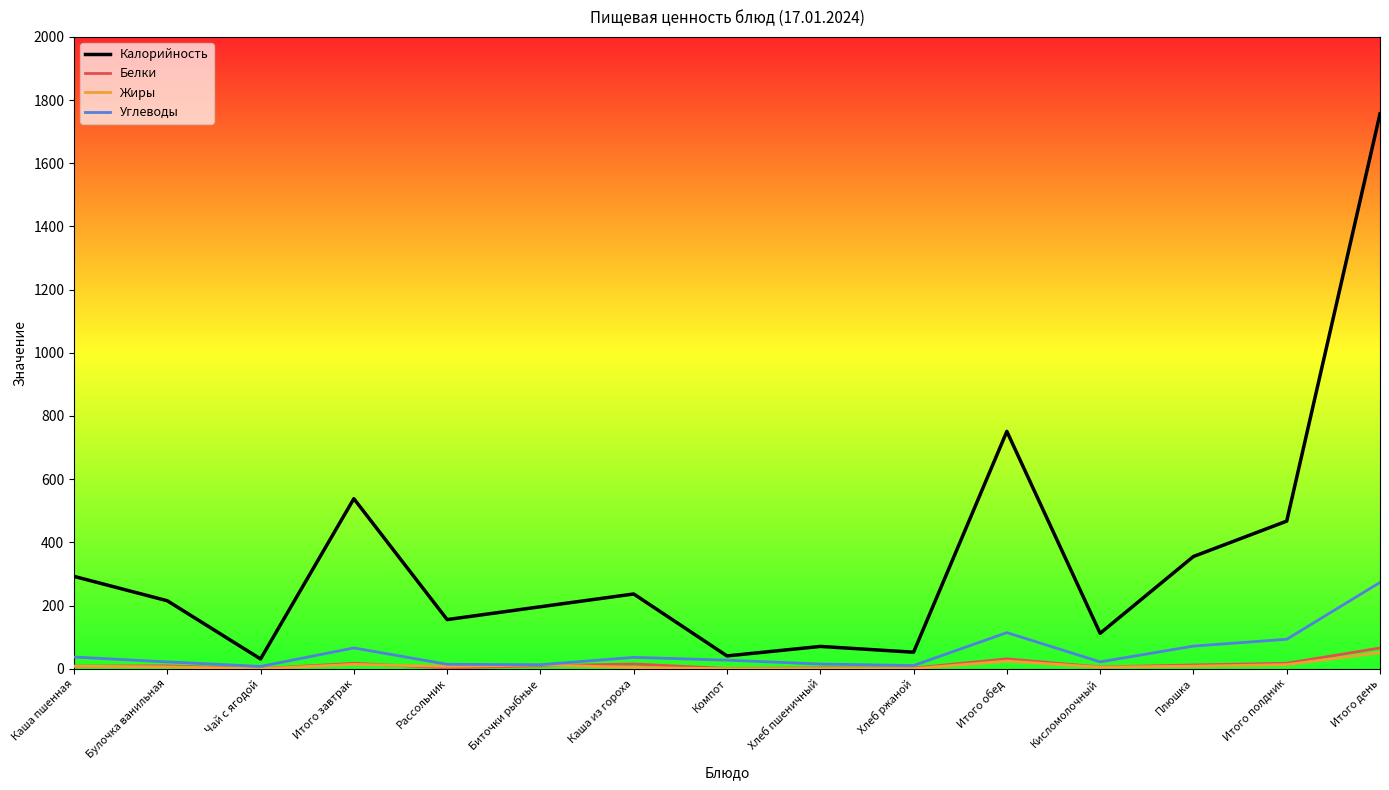

Which series has the widest spread of values?

Калорийность